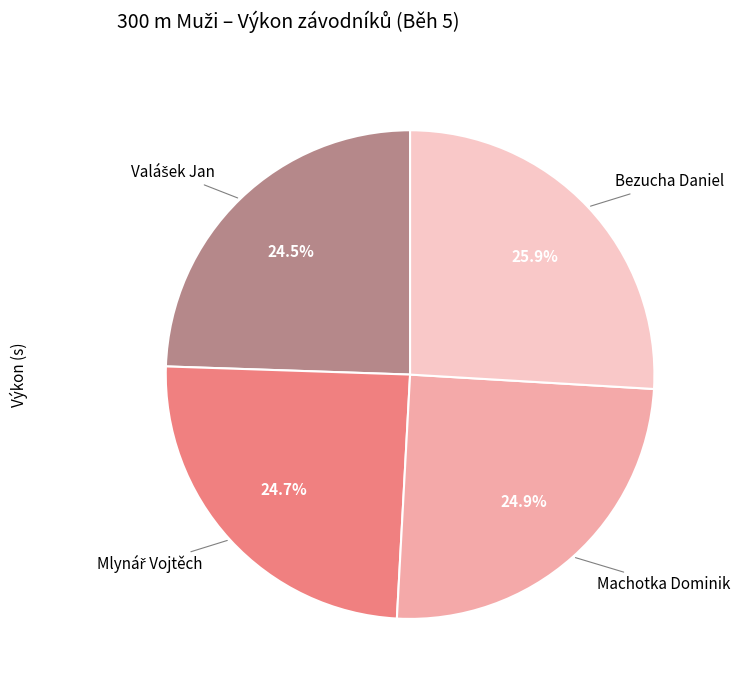

Does any single category account for the majority?

No